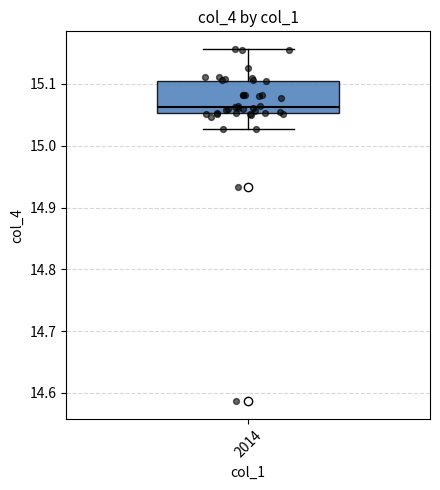

Transcribe this box plot: give where the median line is, the range the box spans, and where the two whiskers end, as read against the y-axis. The values are not printed on the chart, so give them approximately, as read against the axis.

median 15.06, box 15.05 to 15.10, whiskers 15.03 to 15.16